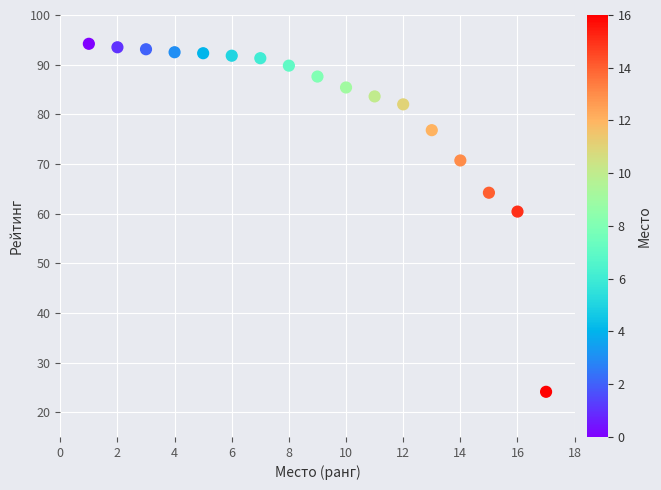

What is the range of Y values (max minus min)?

70.1